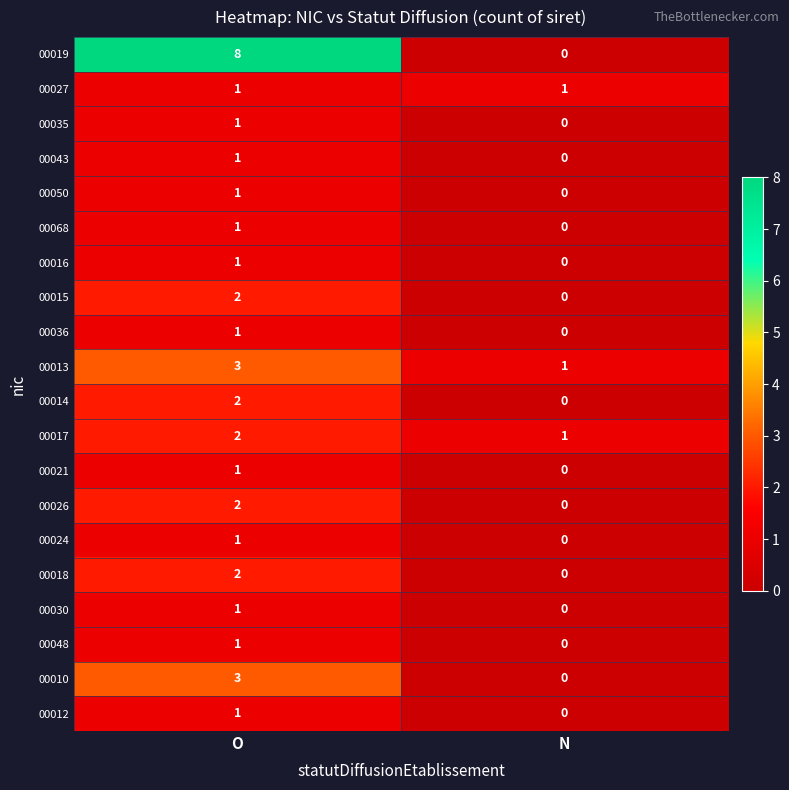

Which series changed the most between O and N?

00019